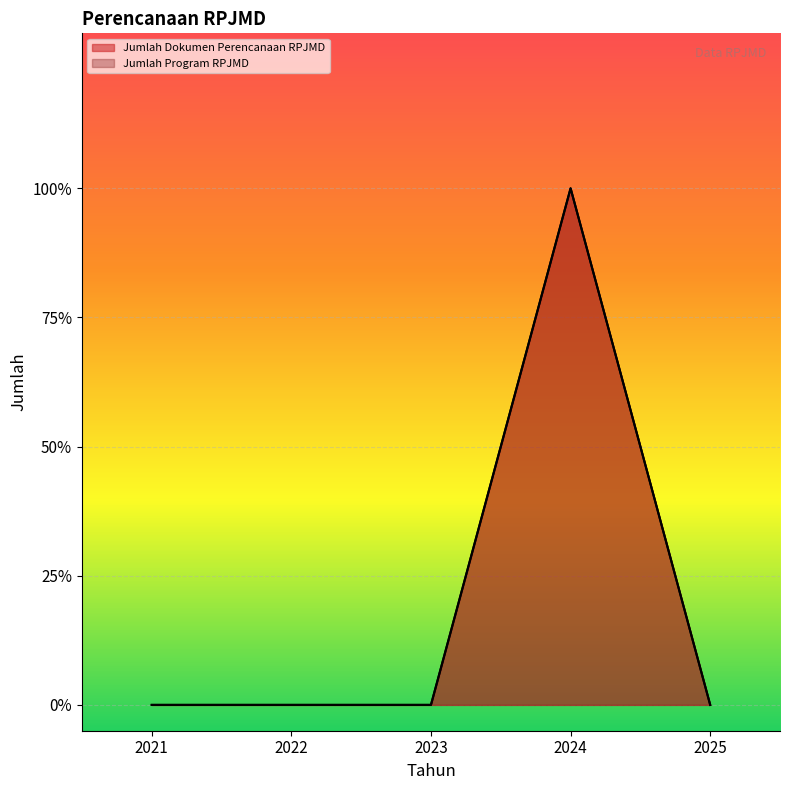

The value of Jumlah Dokumen Perencanaan RPJMD at 2024 is 1. True or false?

True